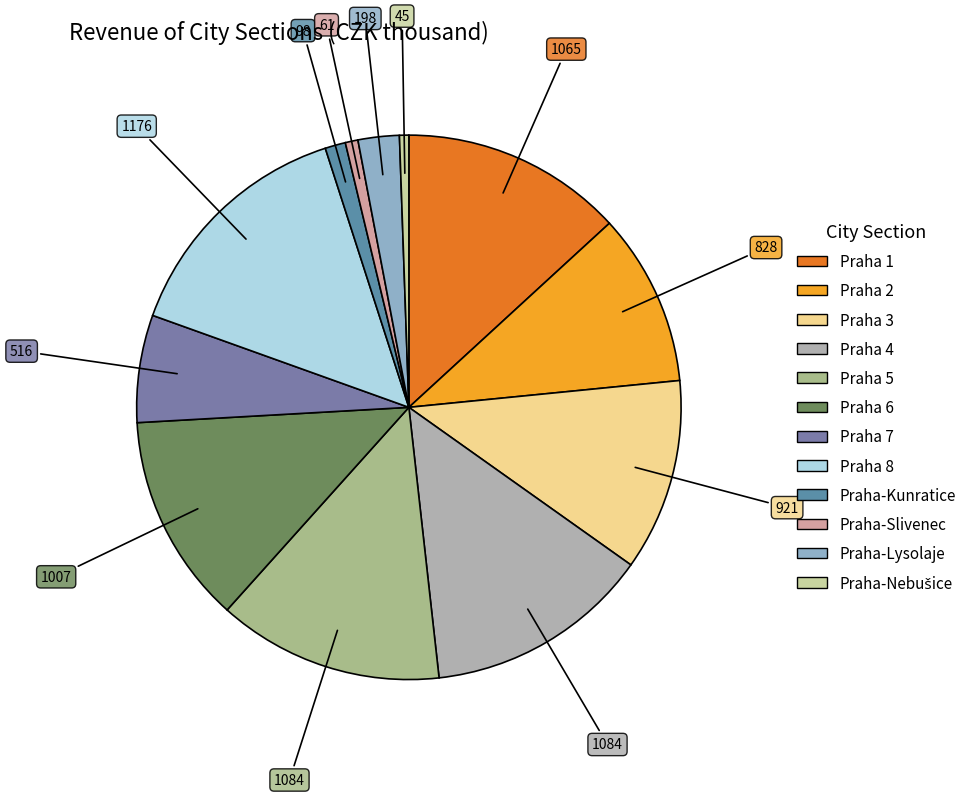

Which slice is the largest?

Praha 8